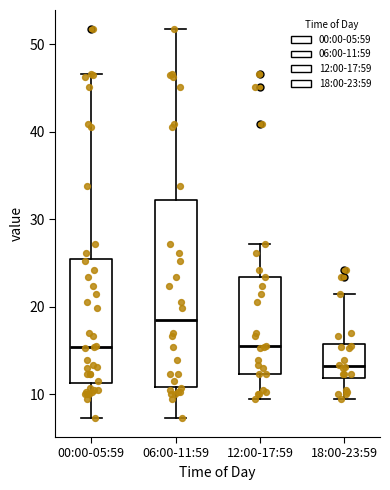

Which box's median line is the highest?

06:00-11:59